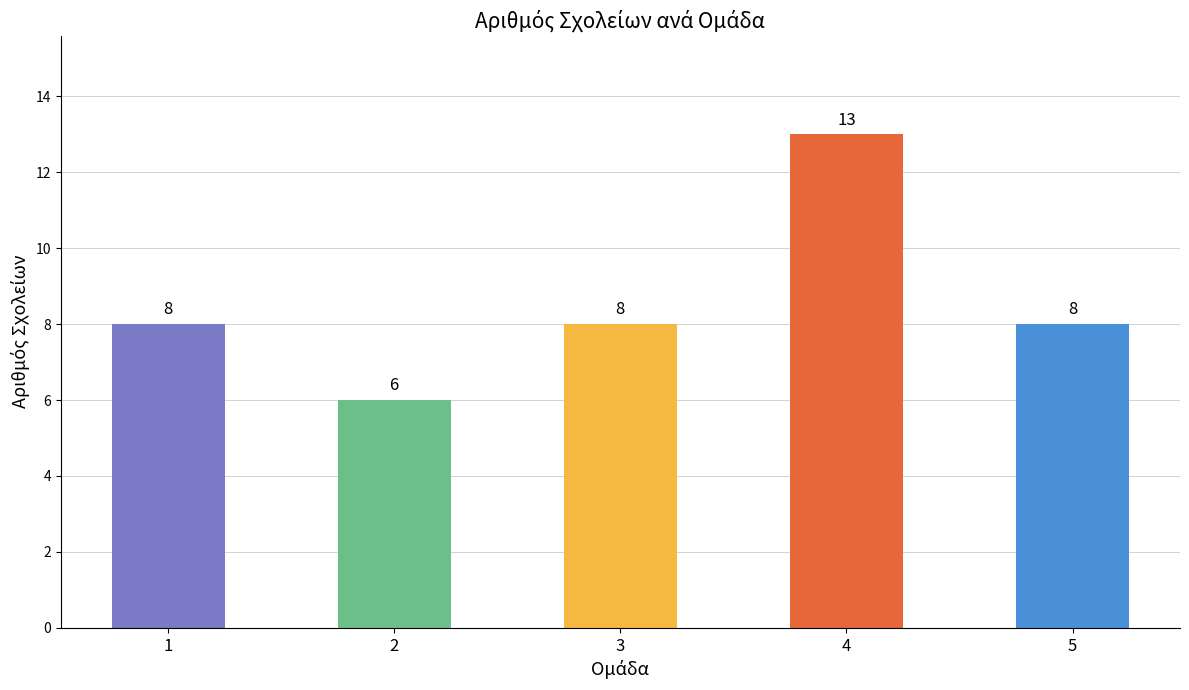

True or false: the data shows 6 at 2.

True